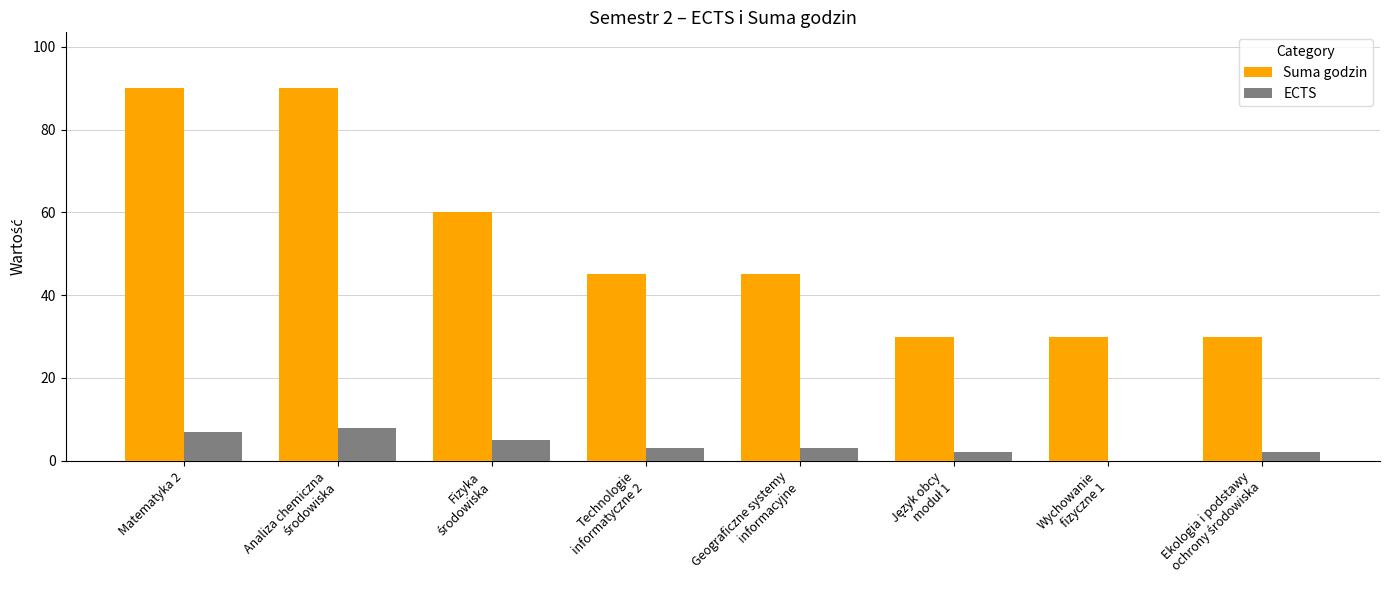

What is the highest value of the Suma godzin series?

90